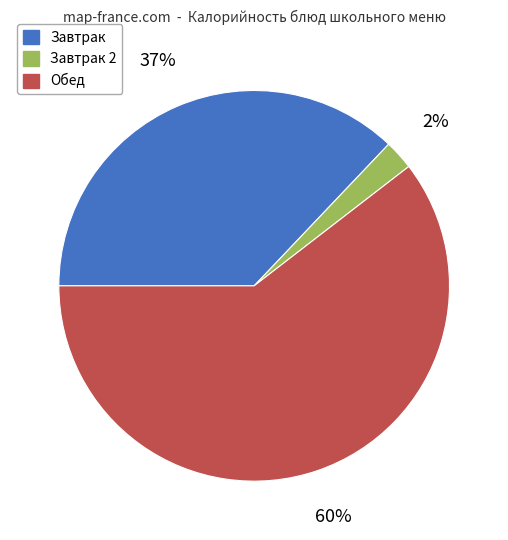

To the nearest percent, what is the average slice percentage?

33%